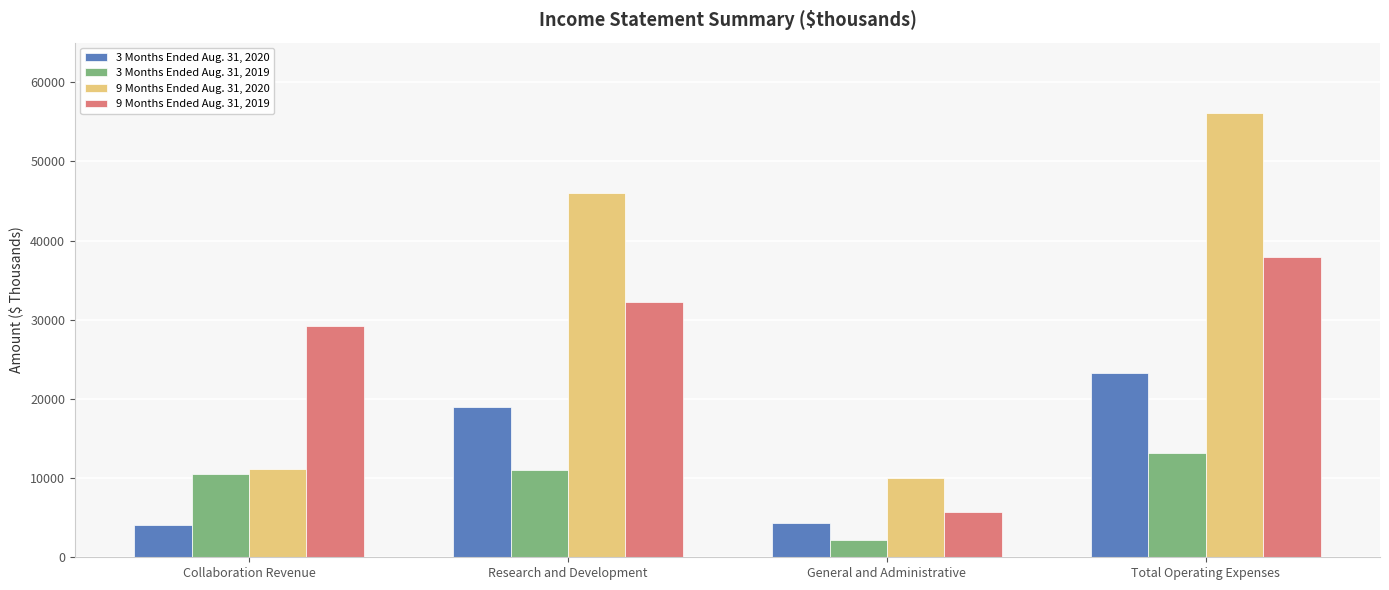

Are the bars horizontal?

No